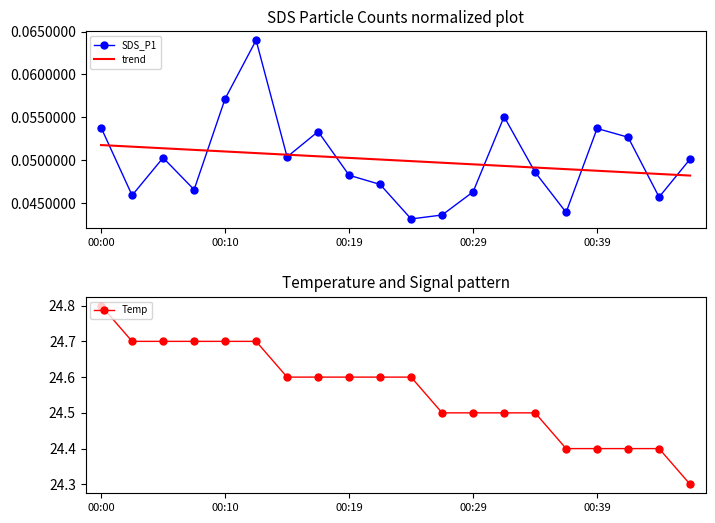

What are all the series names shown in the legend?

SDS_P1, trend, Temp